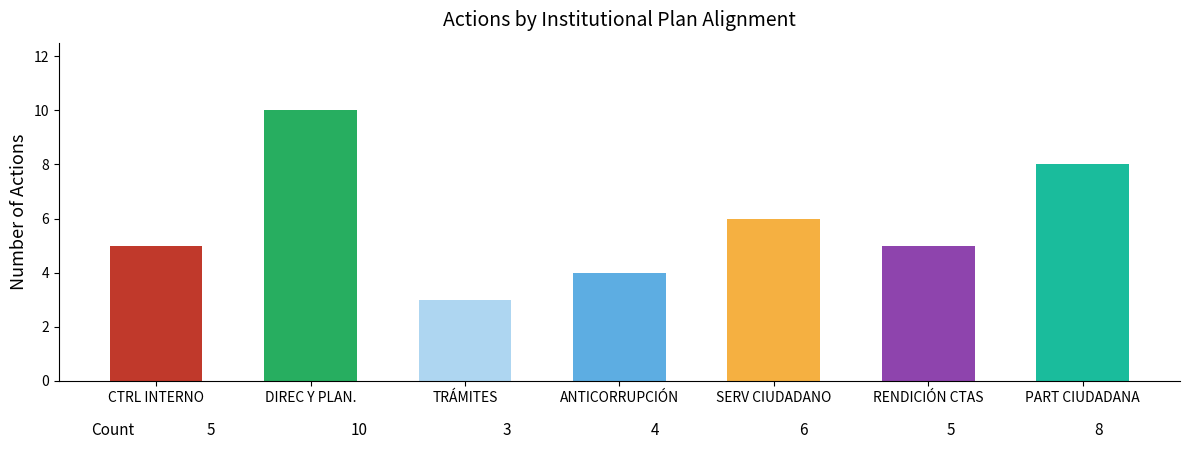

How many distinct data groups are displayed?

1